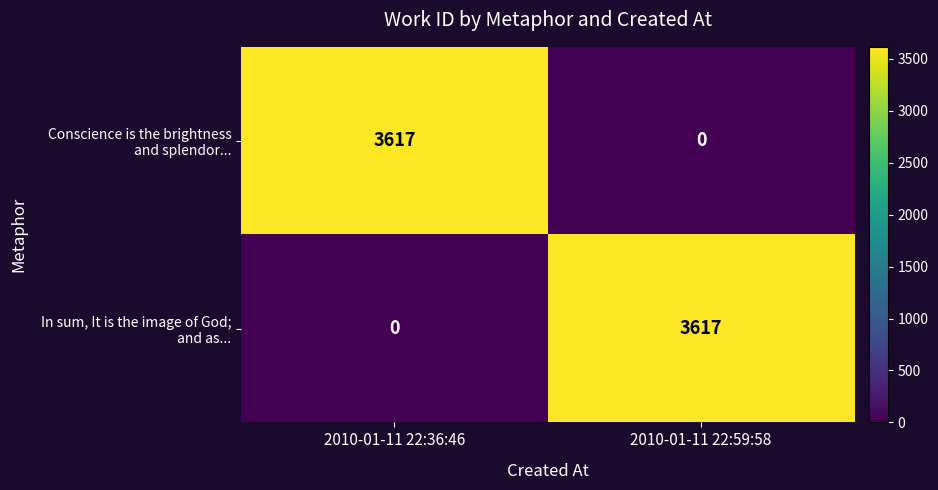

What is the spread (max minus min) of values at 2010-01-11 22:59:58?

3617